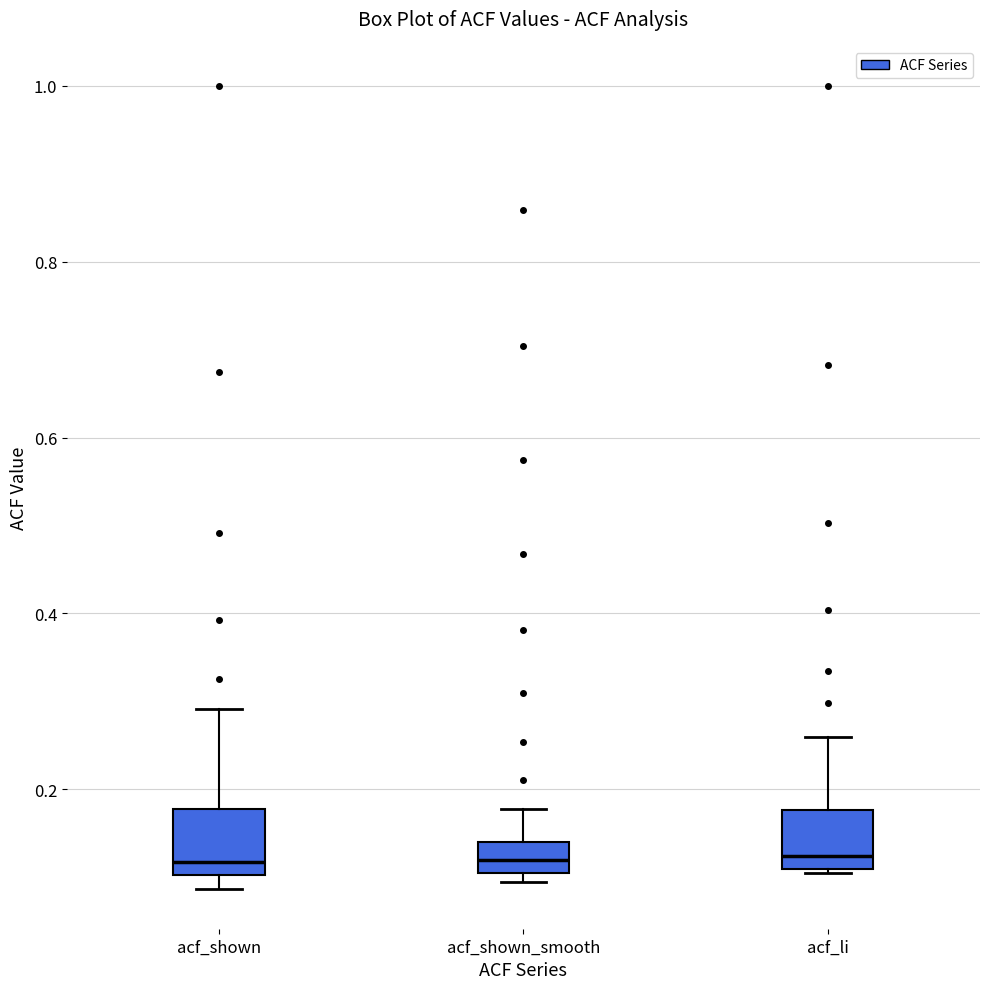

Reading left to right, transcribe this box plot: for each box, give where its median line is, the range the box spans, and where its two whiskers end, as read against the y-axis. The values are not printed on the chart, so give them approximately, as read against the axis.

acf_shown: median 0.12, box 0.10 to 0.18, whiskers 0.08 to 0.30
acf_shown_smooth: median 0.12, box 0.10 to 0.14, whiskers 0.10 (just below the box's lower edge) to 0.18
acf_li: median 0.12, box 0.10 to 0.18, whiskers 0.10 to 0.26